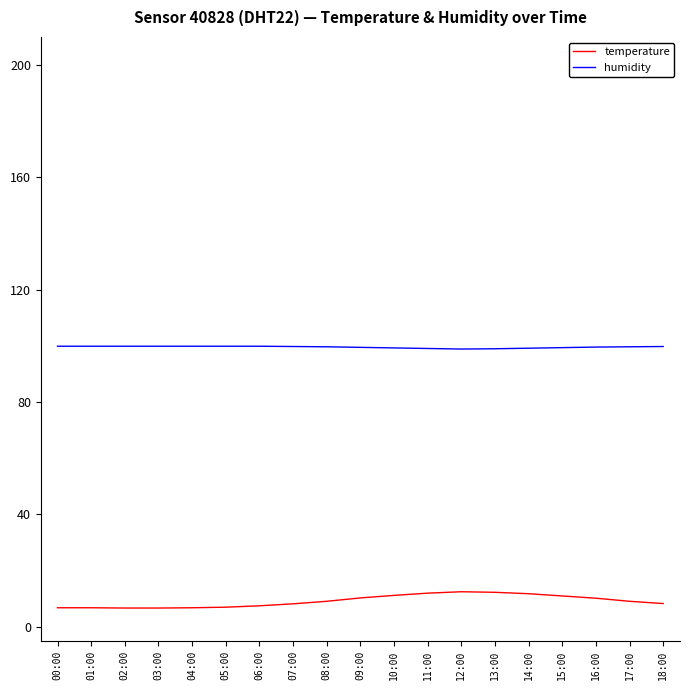

True or false: humidity and temperature intersect in this chart.

False